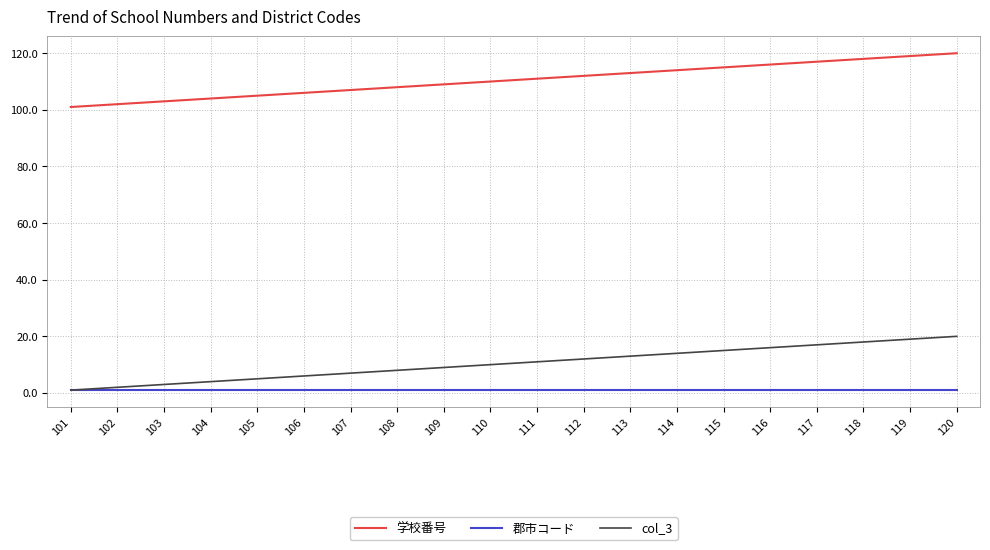

Which series has the largest total across all categories?

学校番号